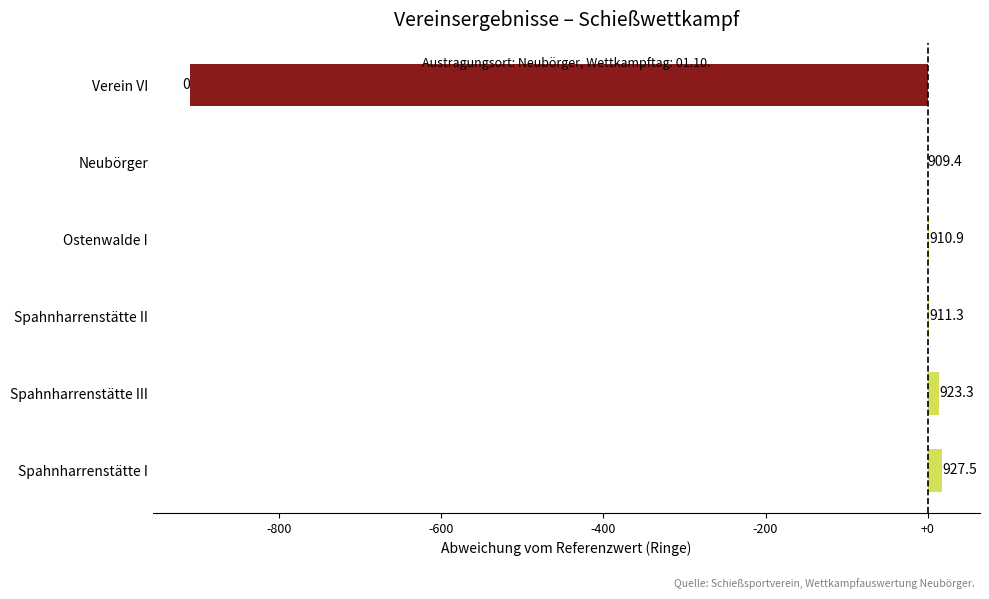

Are the bars horizontal?

Yes